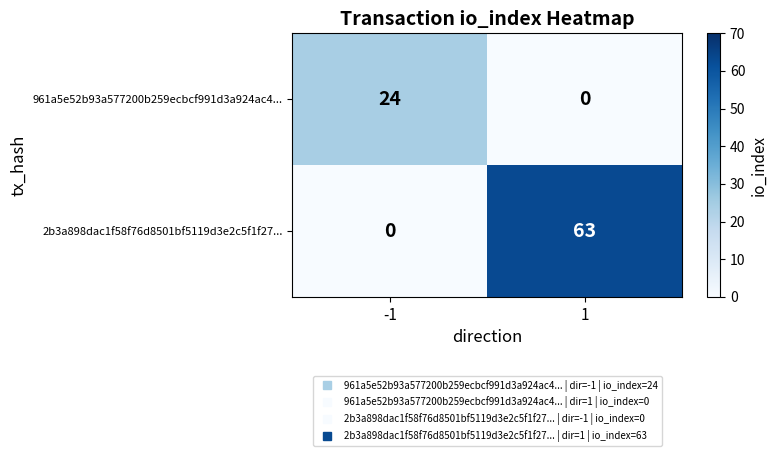

Is it true that 961a5e52b93a577200b259ecbcf991d3a924ac4... equals 0 at 1?

True